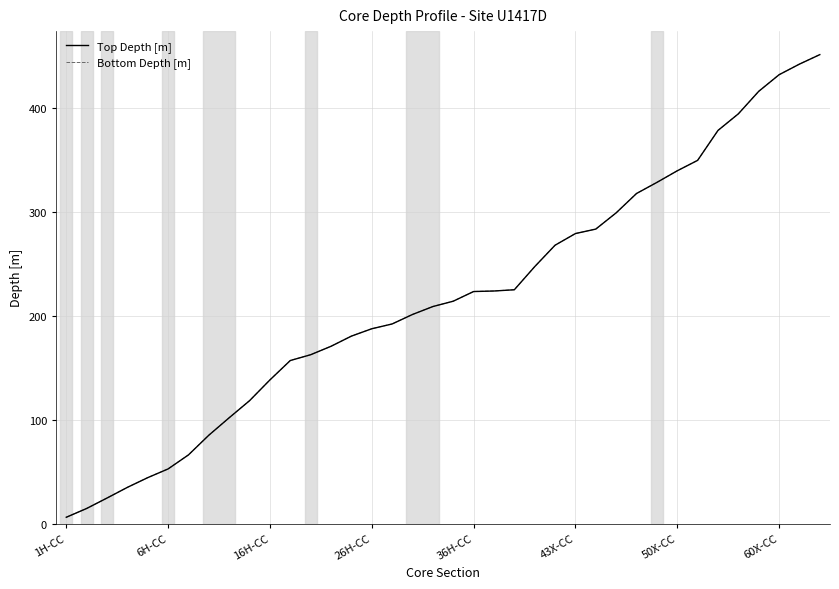

What is the difference between the second highest and second lowest values in the Bottom Depth [m] series?

427.8